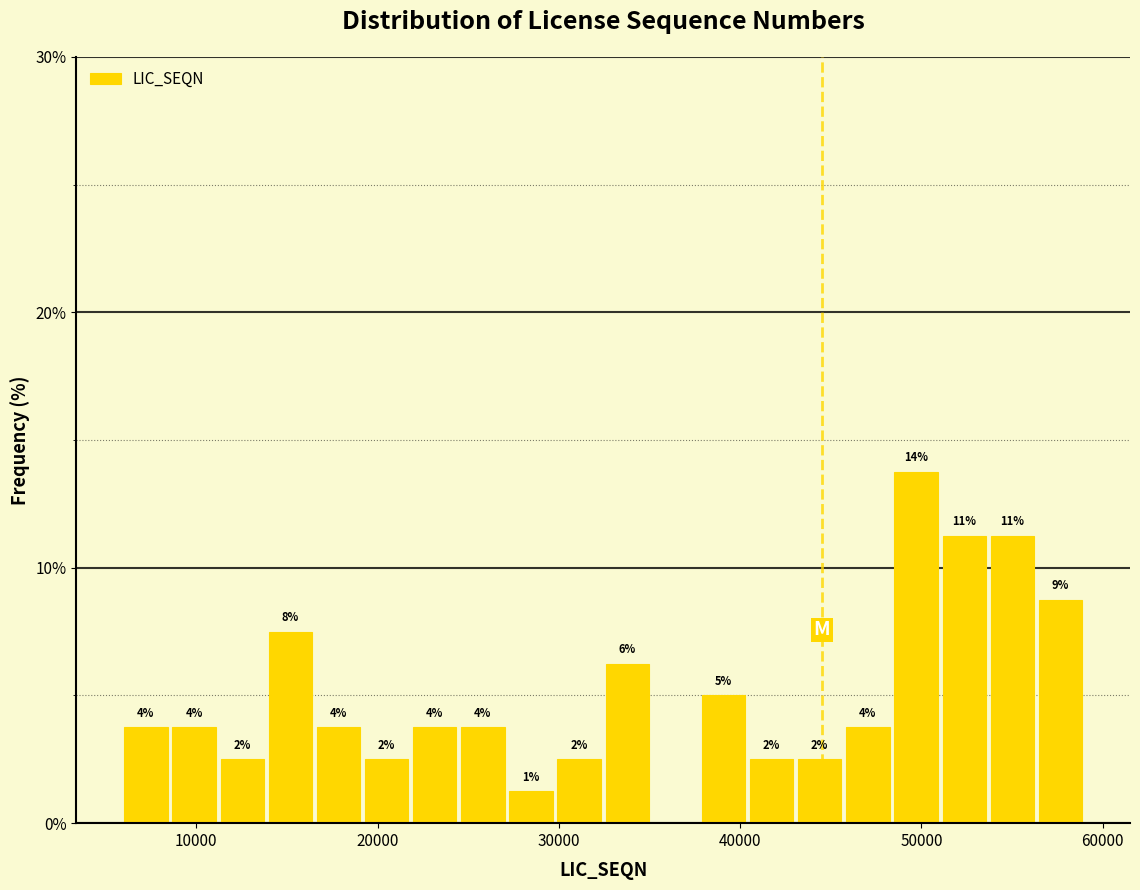

Read against the x-axis, roughly where is the centre of the tallest bar?

50000